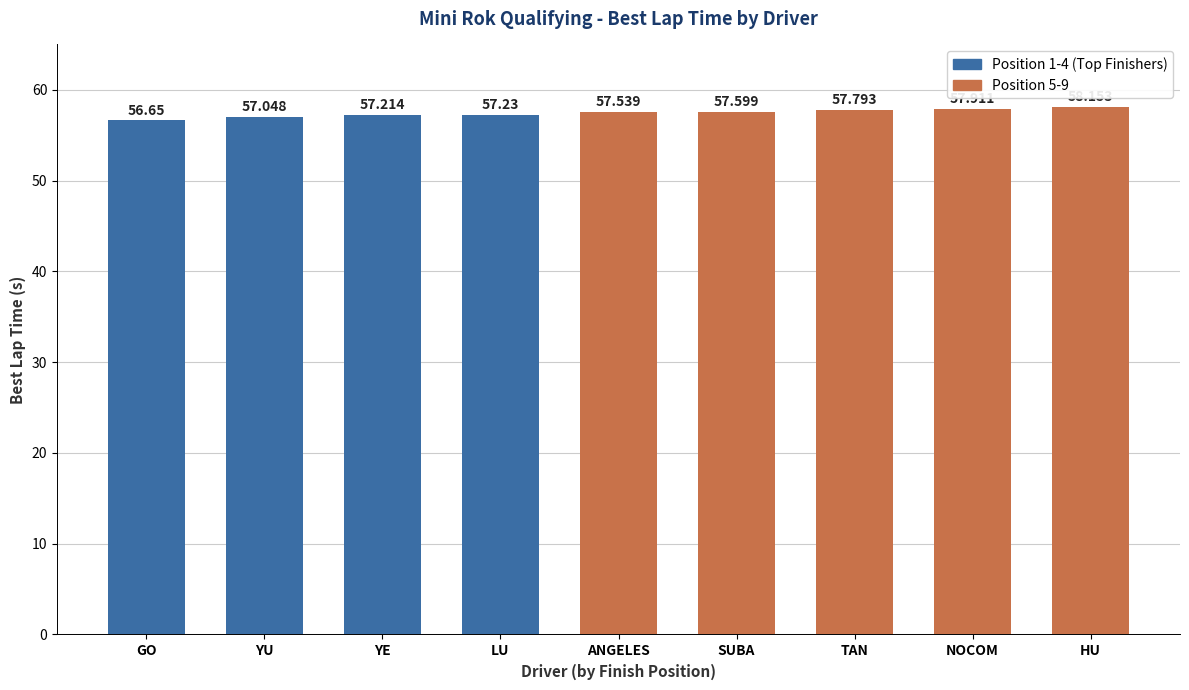

Between TAN and HU, which is larger?

HU